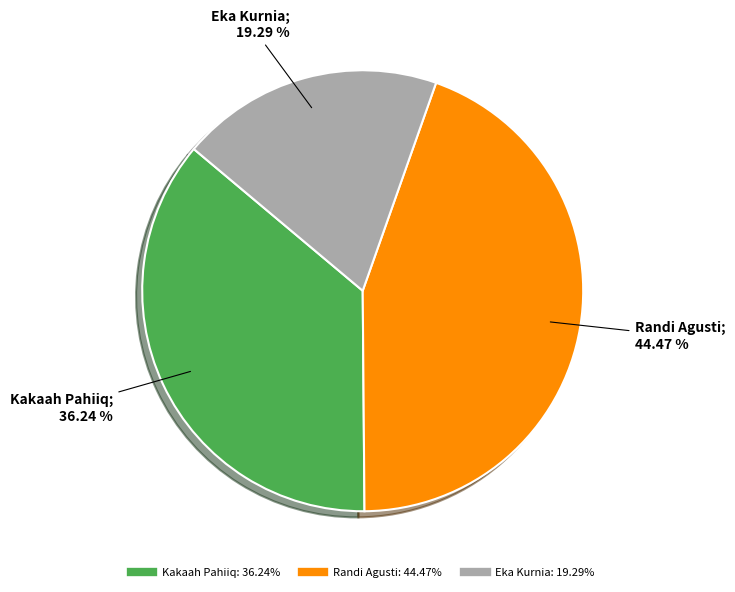

The Kakaah Pahiiq slice represents 29% of the pie. True or false?

False